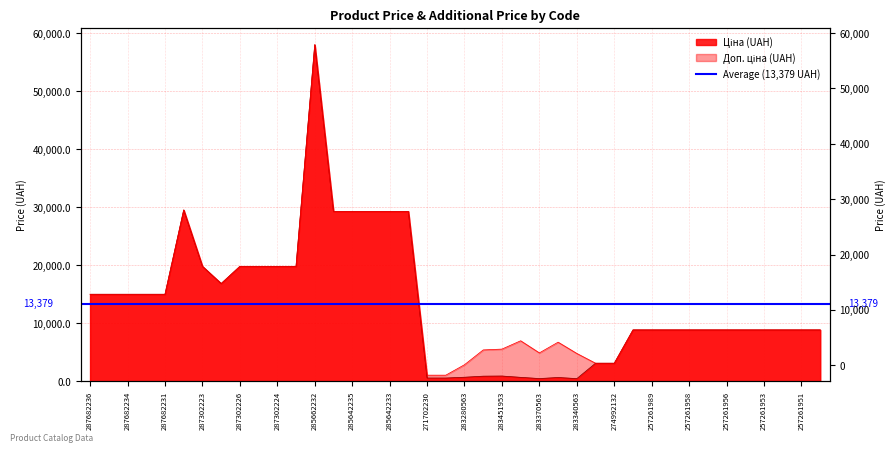

The value of Ціна at 283370563 is 491.7. True or false?

True